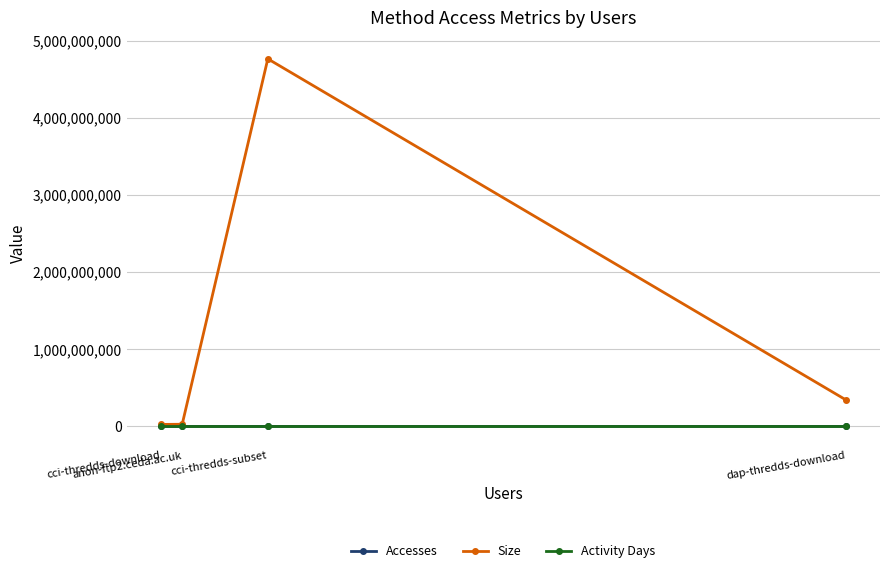

Rank the series by their maximum value, from lowest to highest.

Activity Days, Accesses, Size